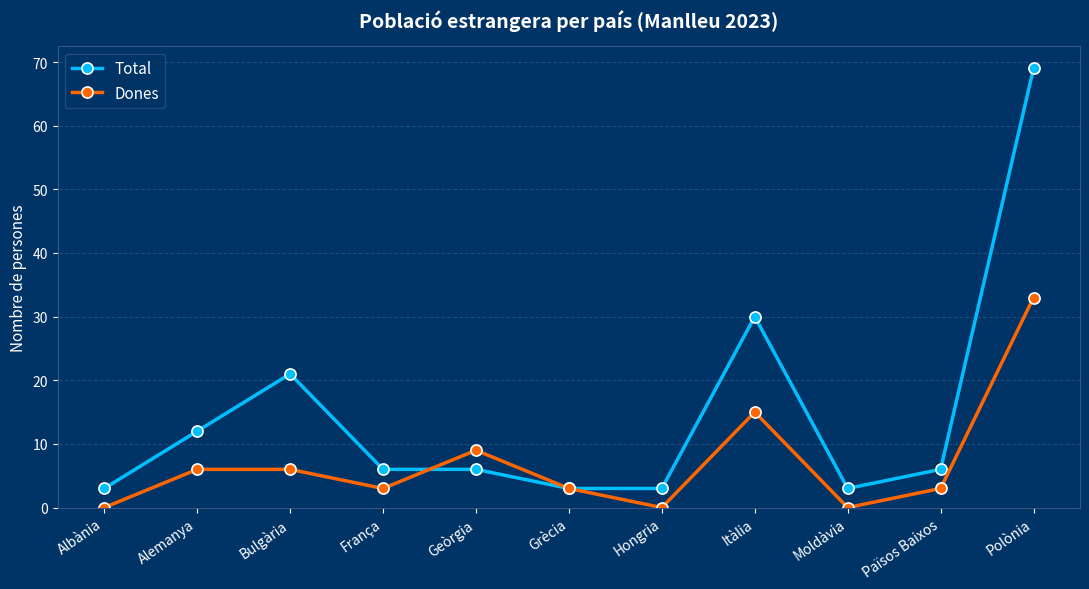

Which category has the highest value in the Total series?

Polònia